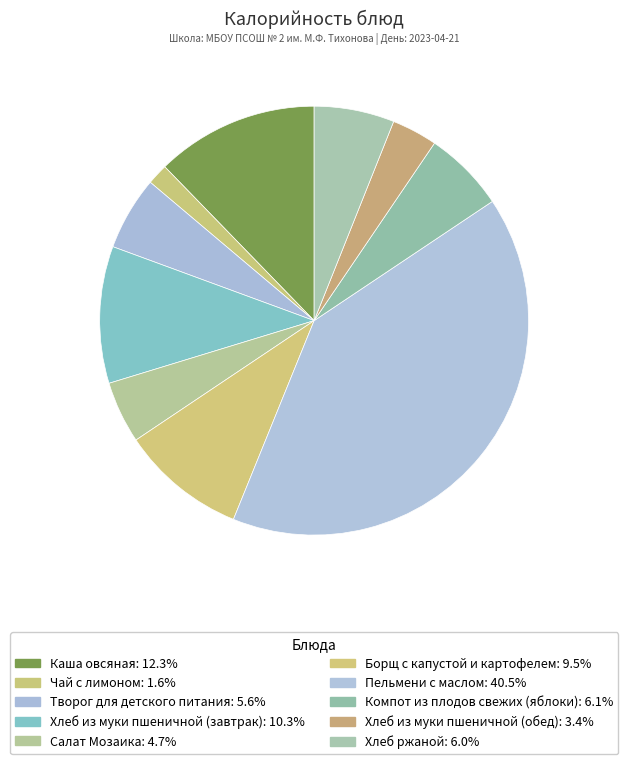

What percentage is the Хлеб из муки пшеничной (обед) slice, to the nearest percent?

3%